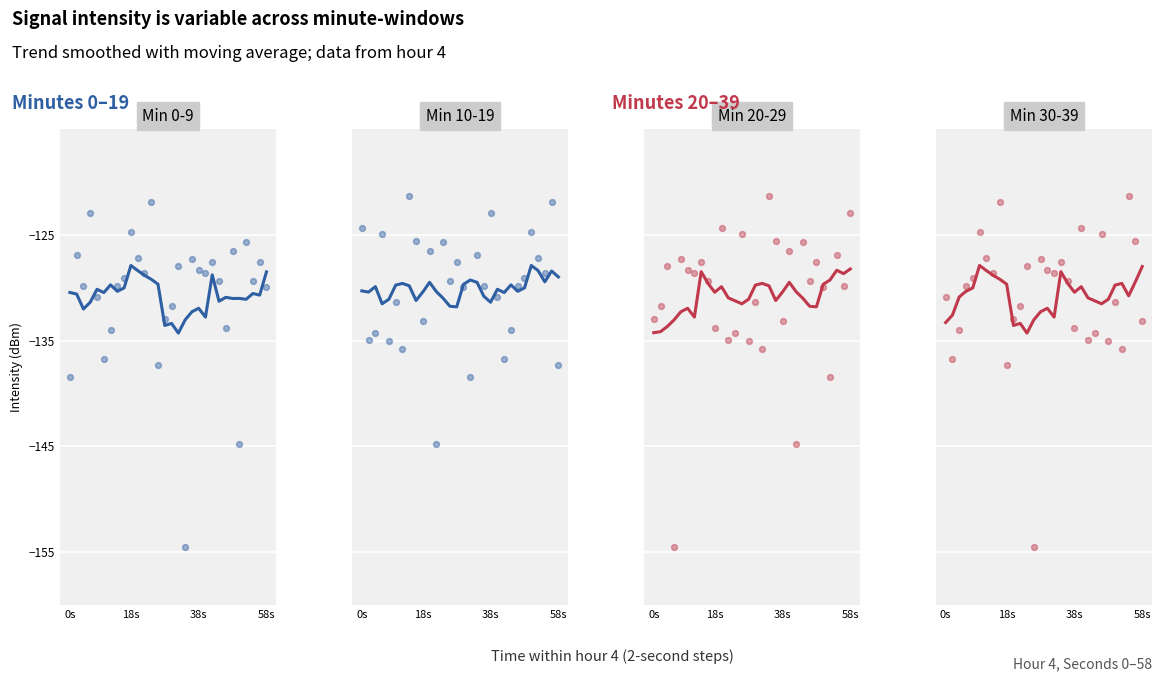

Is the value of Min 0-9 at 7 greater than the value of Min 10-19 at 24?

No